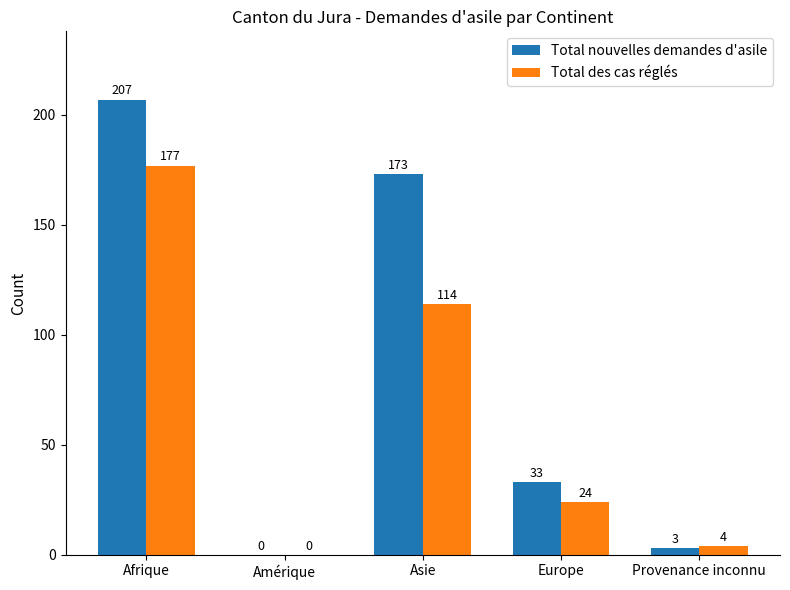

How many groups of bars are there?

5